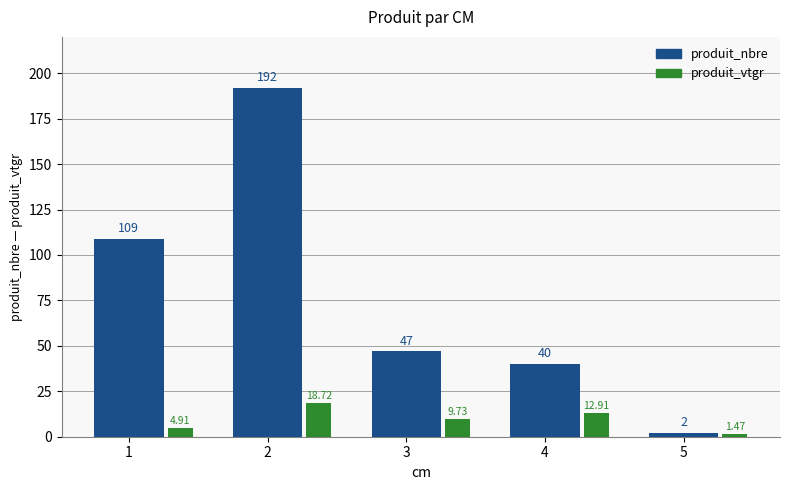

Rank the series by their maximum value, from highest to lowest.

produit_nbre, produit_vtgr